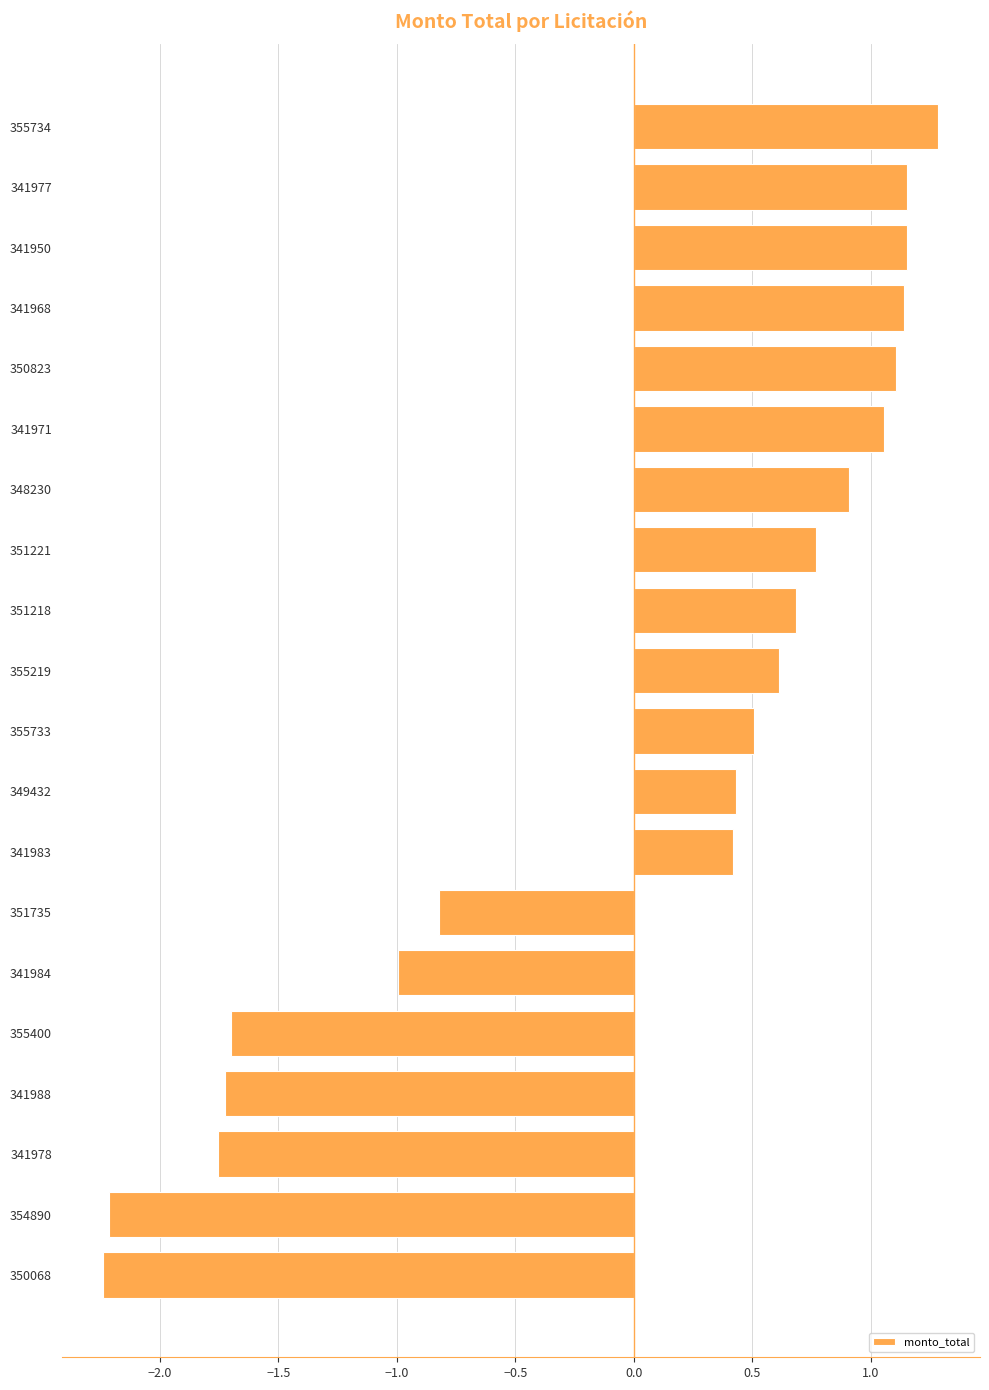

What is the label of the 1st bar from the bottom?

350068